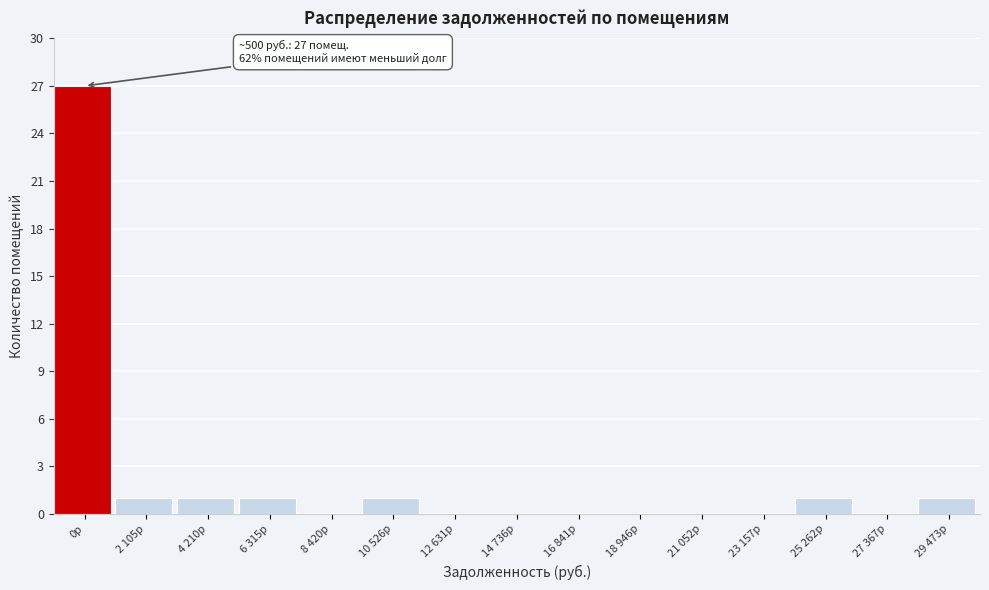

Reading left to right, list all the values displayed in this chart.

0р=27	2 105р=1	4 210р=1	6 315р=1	8 420р=0	10 526р=1	12 631р=0	14 736р=0	16 841р=0	18 946р=0	21 052р=0	23 157р=0	25 262р=1	27 367р=0	29 473р=1